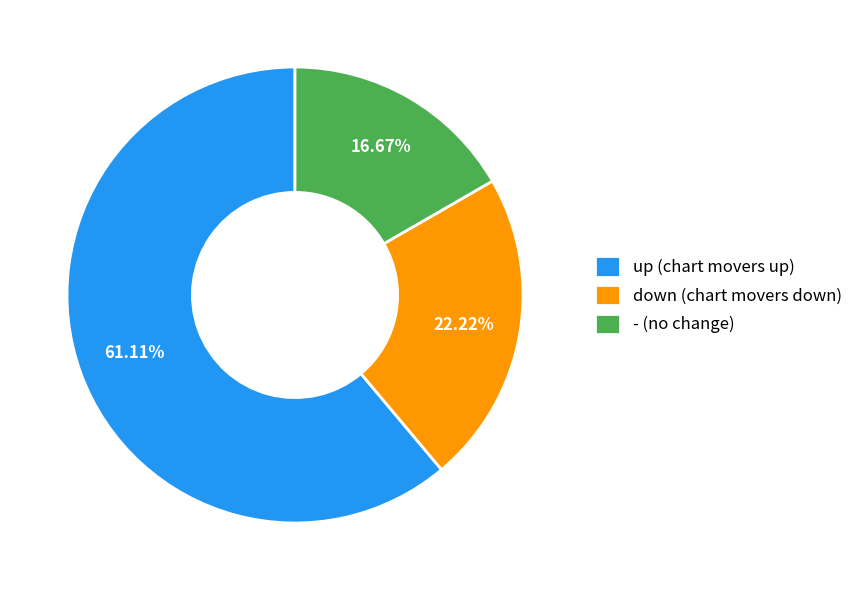

Is there any slice that represents more than half of the pie?

Yes